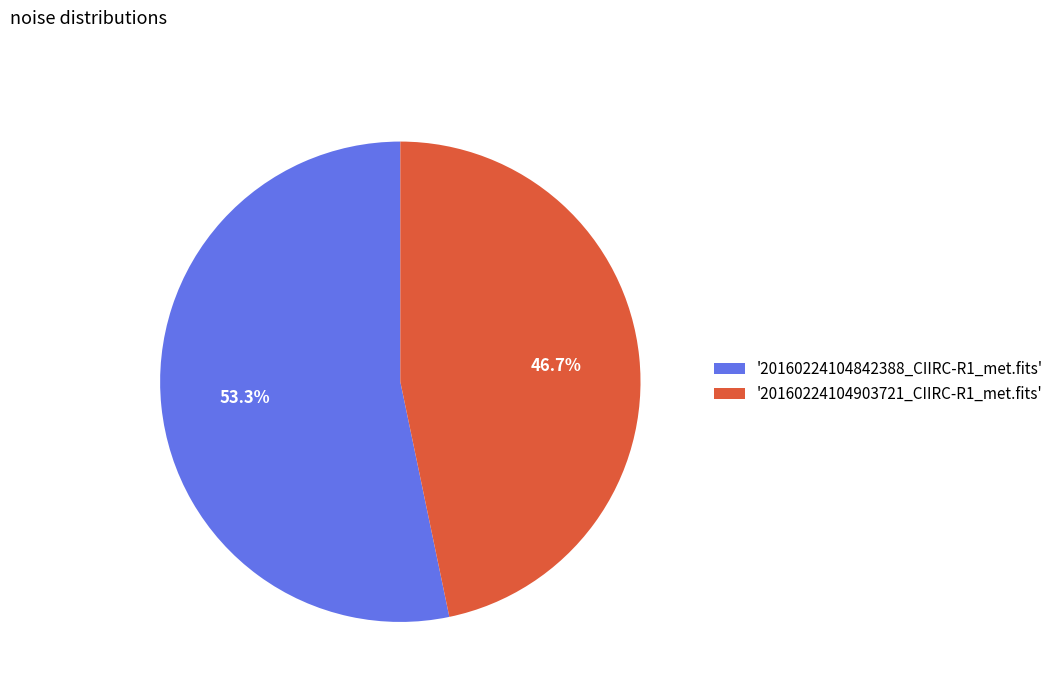

Does '20160224104842388_CIIRC-R1_met.fits' account for over 50% of the chart?

Yes